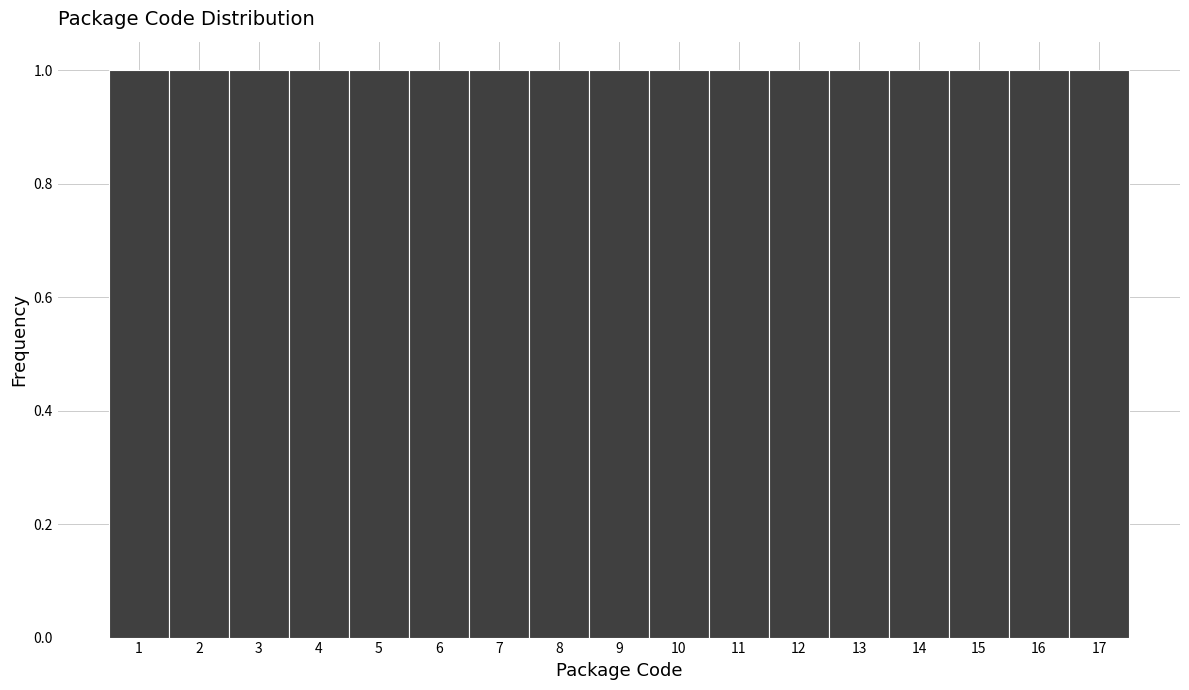

Reading left to right, list every bar in this chart as the range it spans on the x-axis followed by its height. The values are not printed on the chart, so give them approximately, as read against the axis.

0.5 to 1.5: 1
1.5 to 2.5: 1
2.5 to 3.5: 1
3.5 to 4.5: 1
4.5 to 5.5: 1
5.5 to 6.5: 1
6.5 to 7.5: 1
7.5 to 8.5: 1
8.5 to 9.5: 1
9.5 to 10.5: 1
10.5 to 11.5: 1
11.5 to 12.5: 1
12.5 to 13.5: 1
13.5 to 14.5: 1
14.5 to 15.5: 1
15.5 to 16.5: 1
16.5 to 17.5: 1